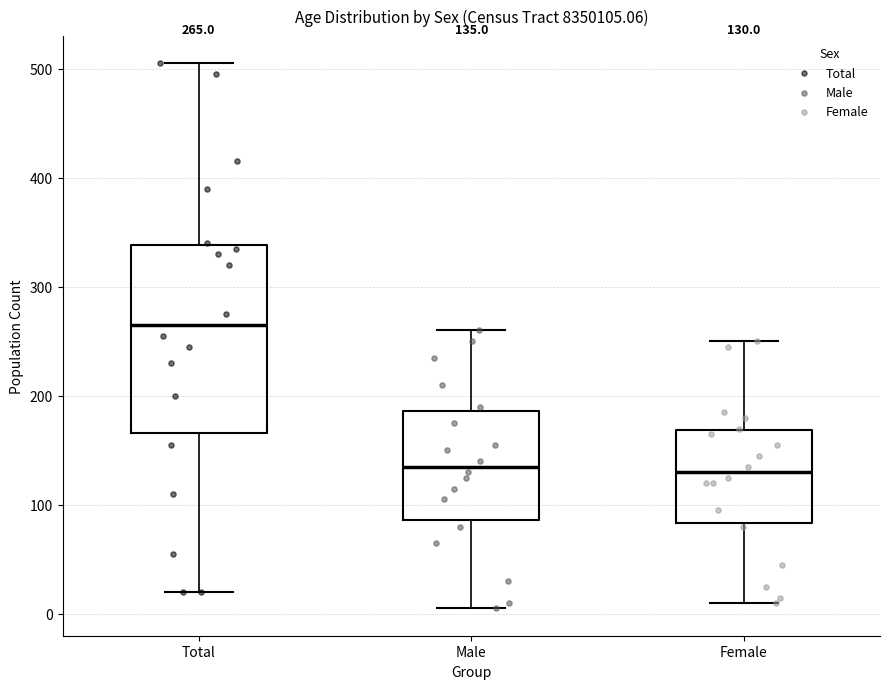

Comparing the boxes themselves (not the whiskers), which one is the tallest?

Total